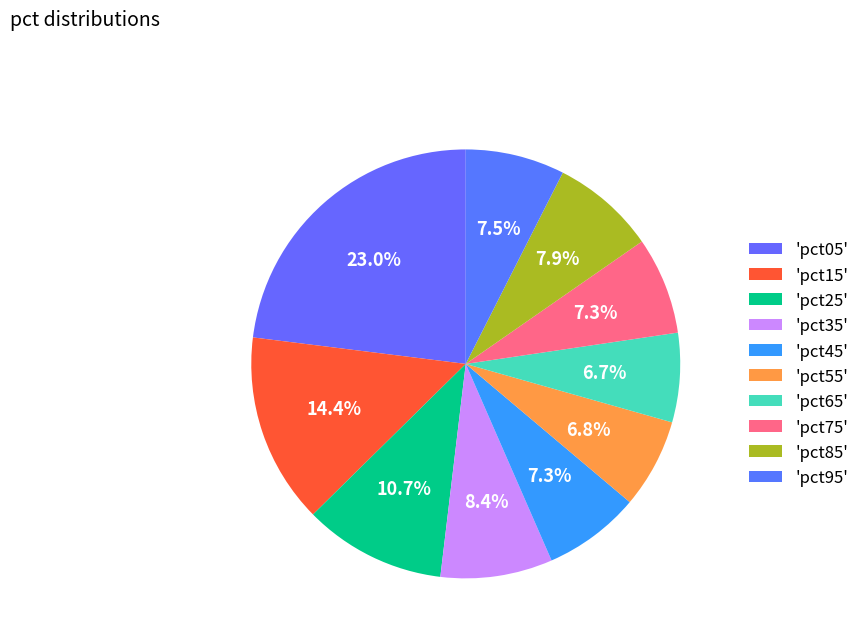

Count the number of slices in the pie.

10